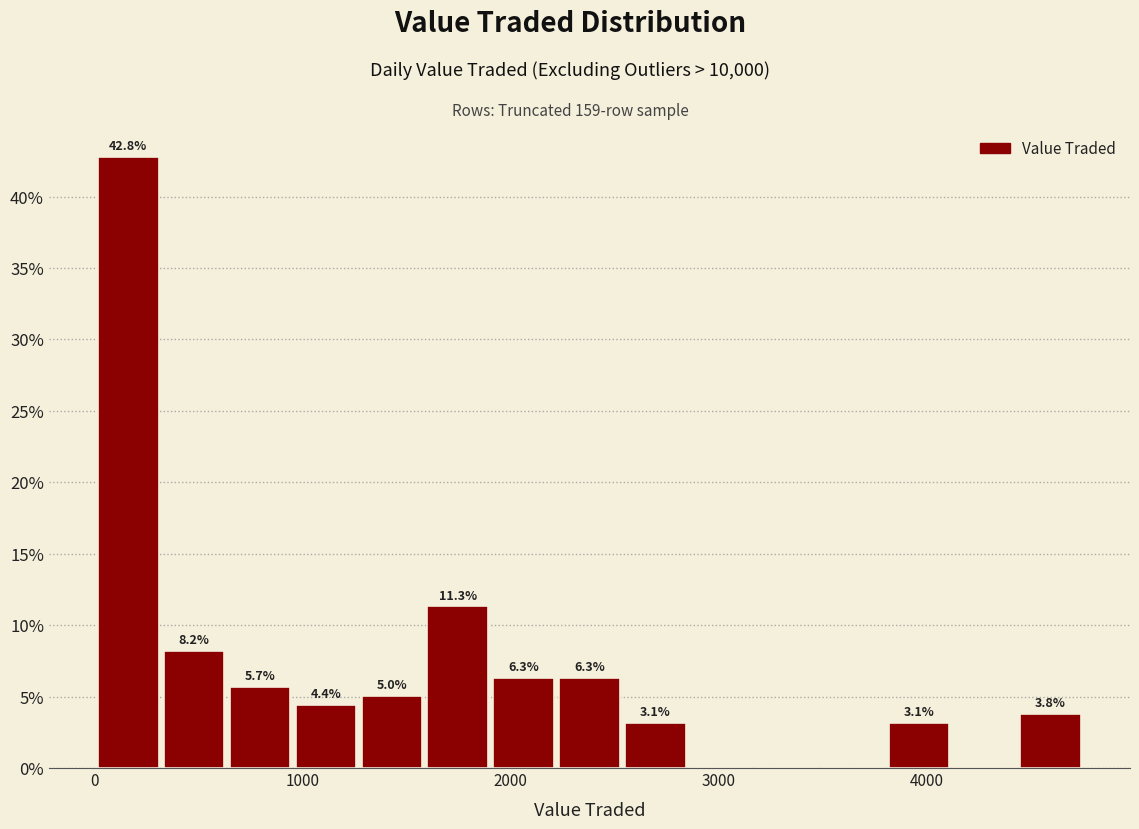

Around what value on the x-axis is the tallest bar? Give the approximate position of its centre, as read against the axis.

200